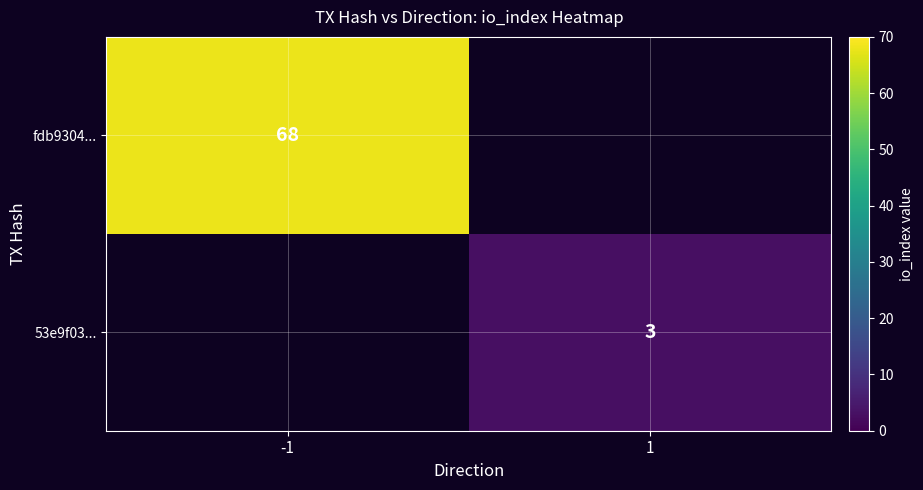

Count the number of categories in the chart.

2